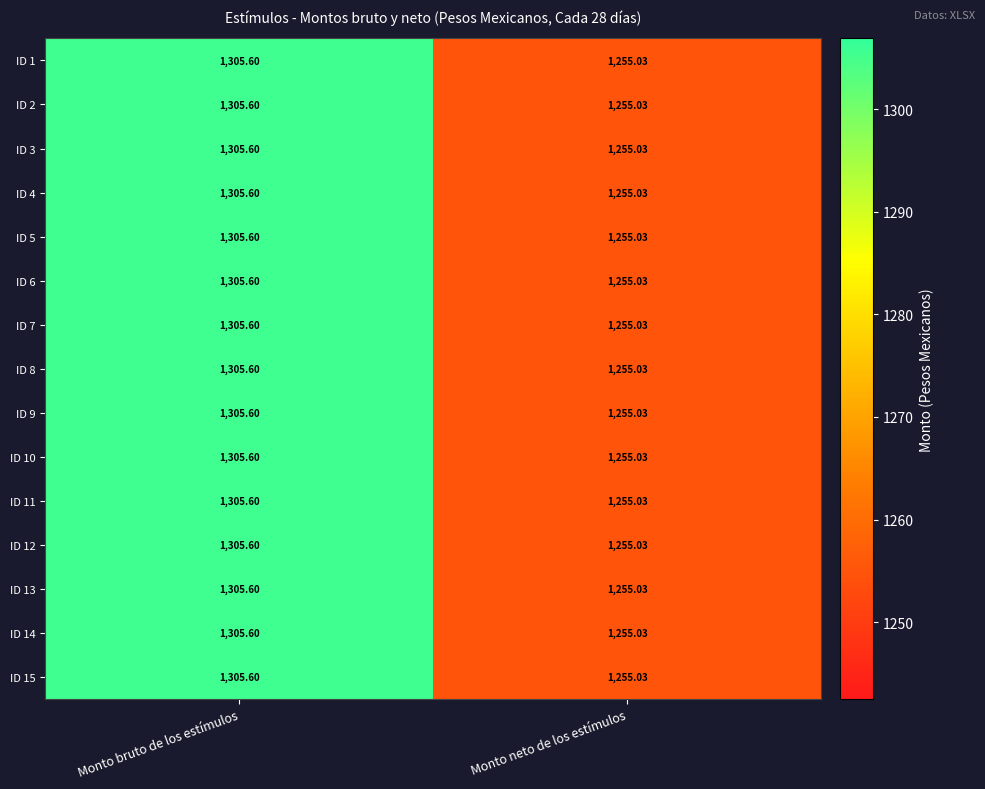

Which label corresponds to the smallest value in the chart?

Monto neto de los estímulos